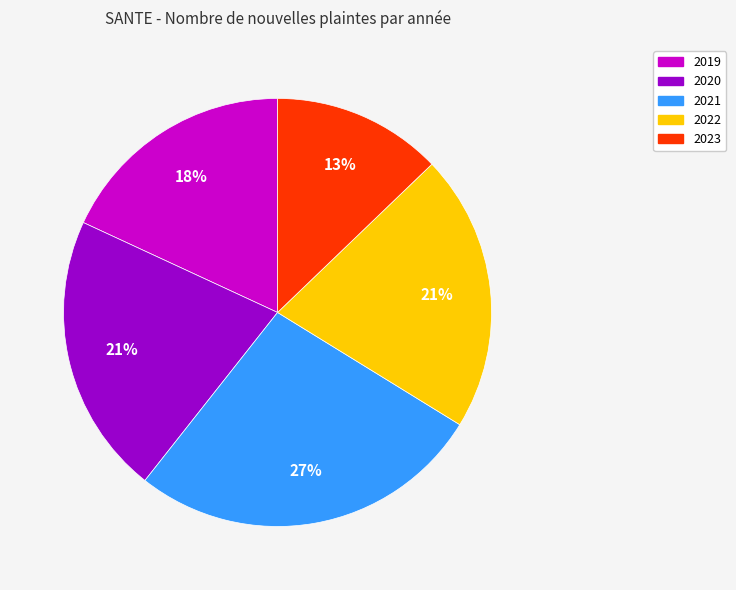

How many segments does this pie chart have?

5